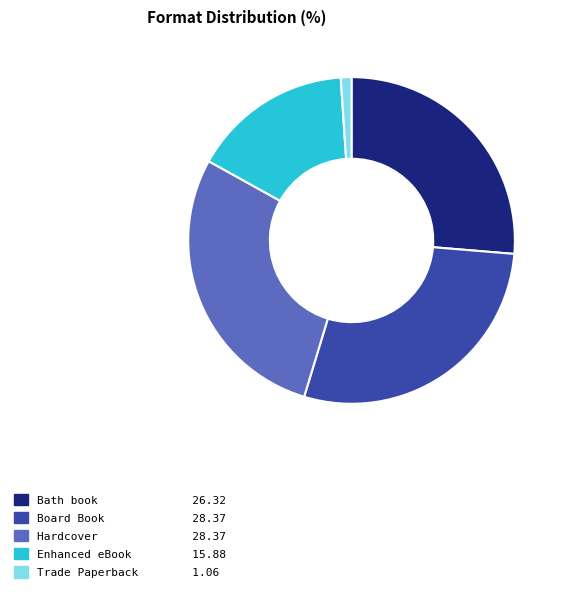

How many segments does this pie chart have?

5